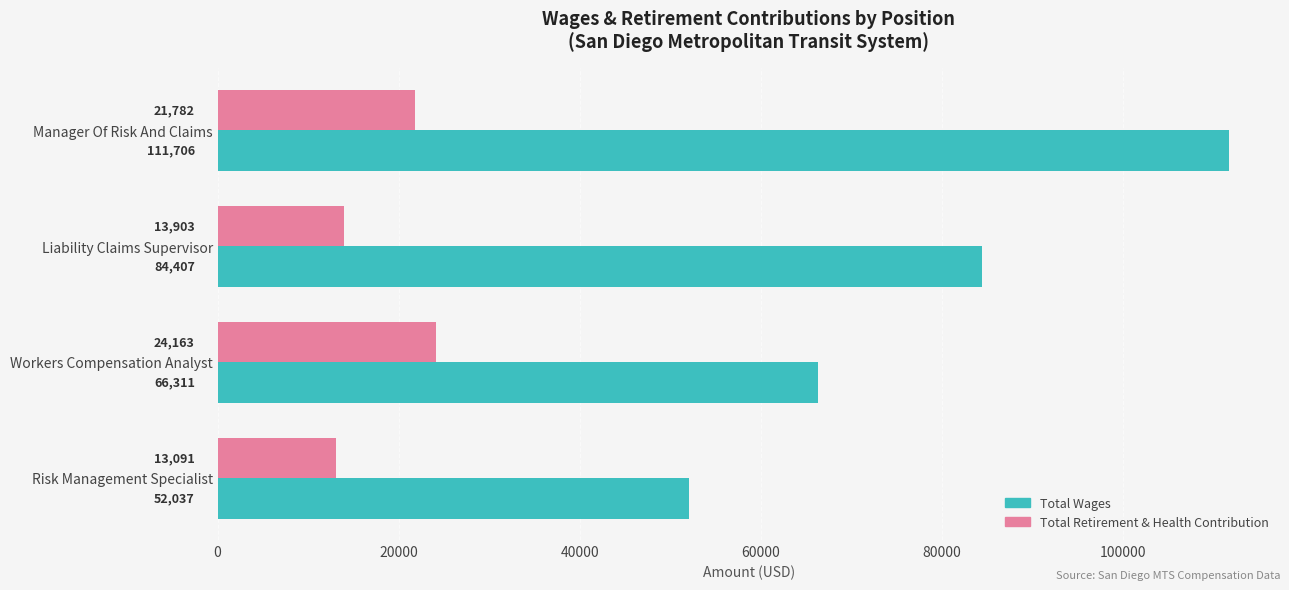

What is the difference between the second highest and minimum values in the Total Wages series?

32370